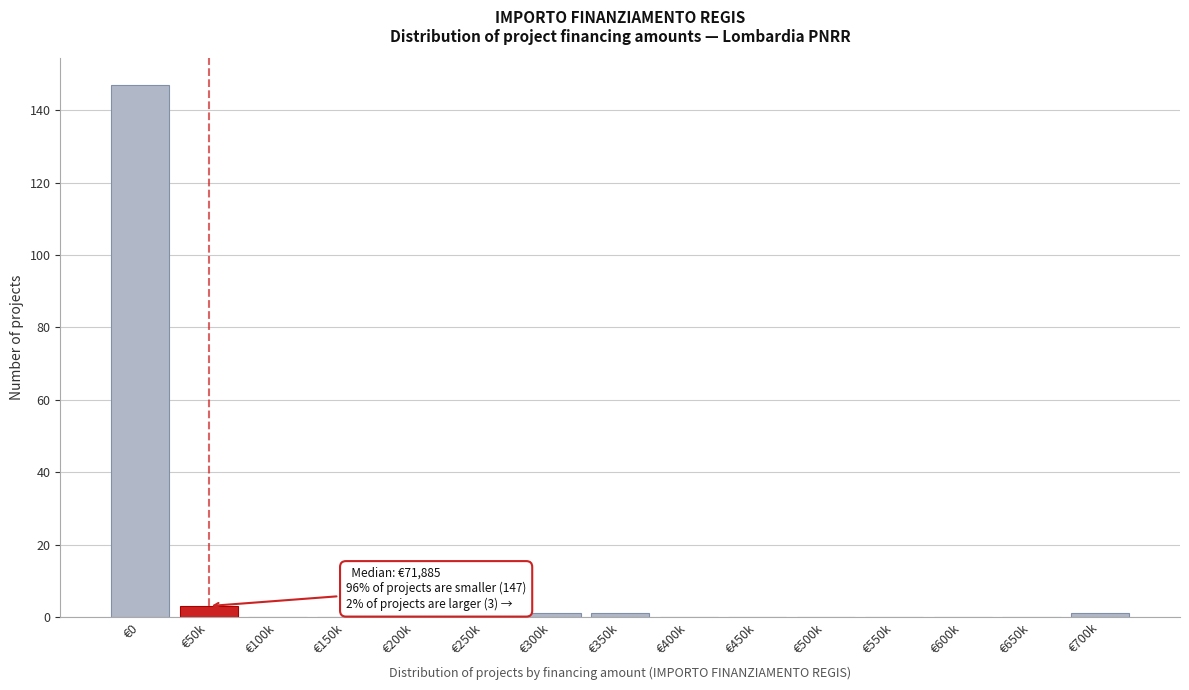

Reading right to left, transcribe all the data shown in this chart.

€700k=1	€650k=0	€600k=0	€550k=0	€500k=0	€450k=0	€400k=0	€350k=1	€300k=1	€250k=0	€200k=0	€150k=0	€100k=0	€50k=3	€0=147